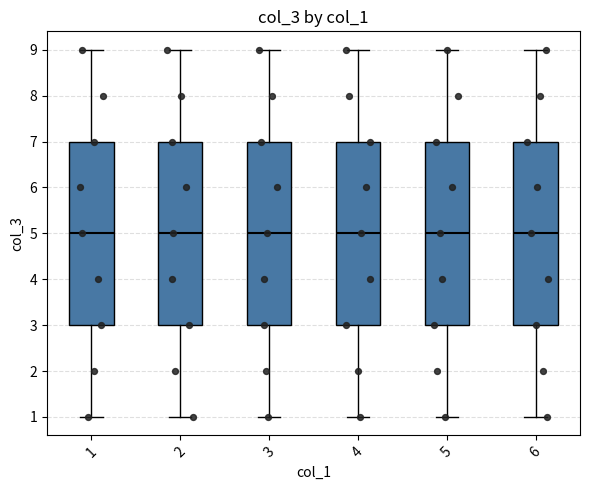

Reading left to right, read every box against the y-axis: the position of its median line, the range the box covers, and the ends of its whiskers. The values are not printed on the chart, so give them approximately, as read against the axis.

1: median 5, box 3 to 7, whiskers 1 to 9
2: median 5, box 3 to 7, whiskers 1 to 9
3: median 5, box 3 to 7, whiskers 1 to 9
4: median 5, box 3 to 7, whiskers 1 to 9
5: median 5, box 3 to 7, whiskers 1 to 9
6: median 5, box 3 to 7, whiskers 1 to 9